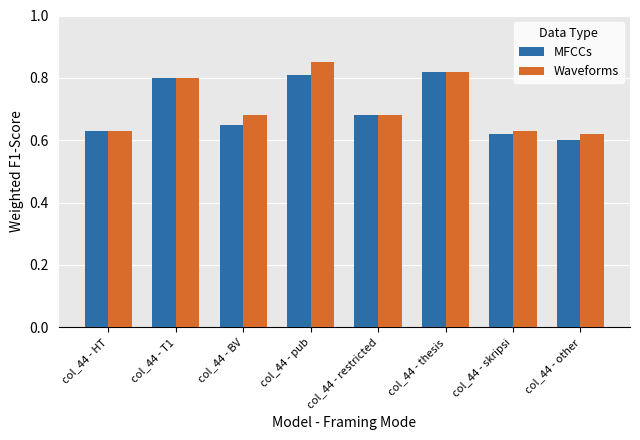

Rank the series by their maximum value, from lowest to highest.

MFCCs, Waveforms